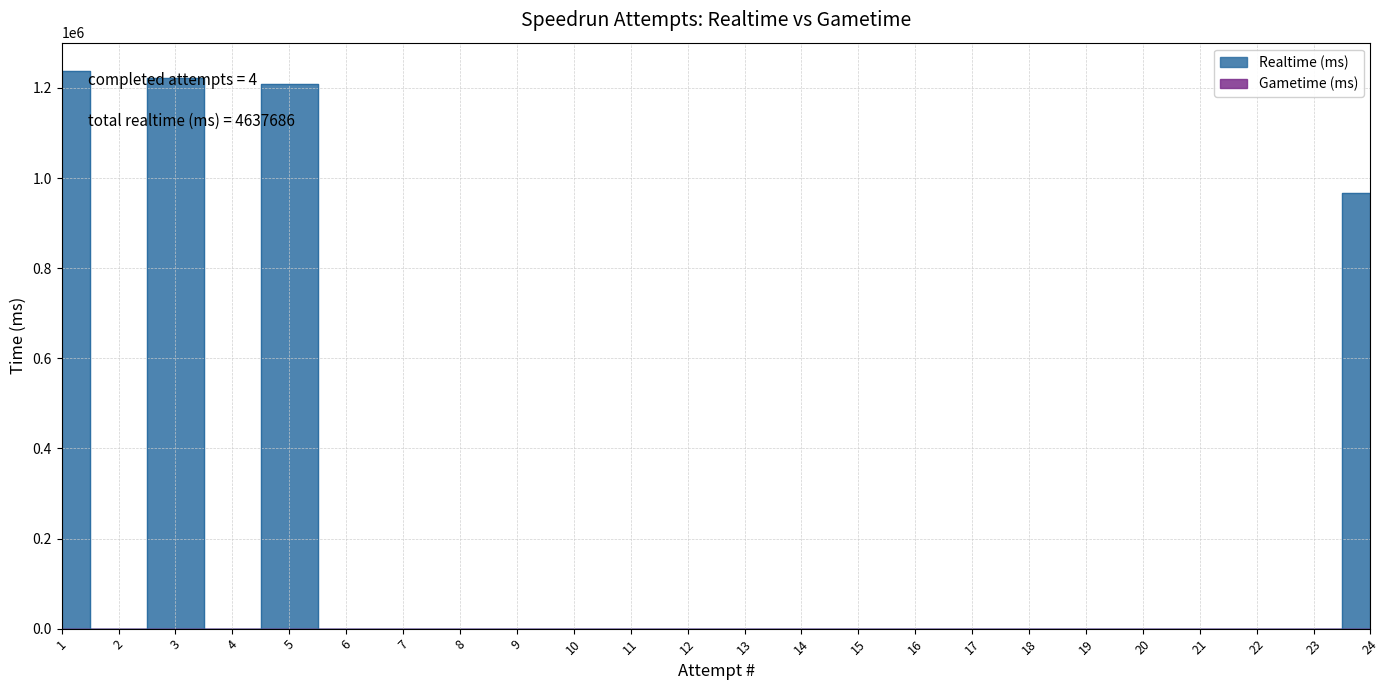

Rank the categories by value from lowest to highest.

2, 4, 6, 7, 8, 9, 10, 11, 12, 13, 14, 15, 16, 17, 18, 19, 20, 21, 22, 23, 24, 5, 3, 1